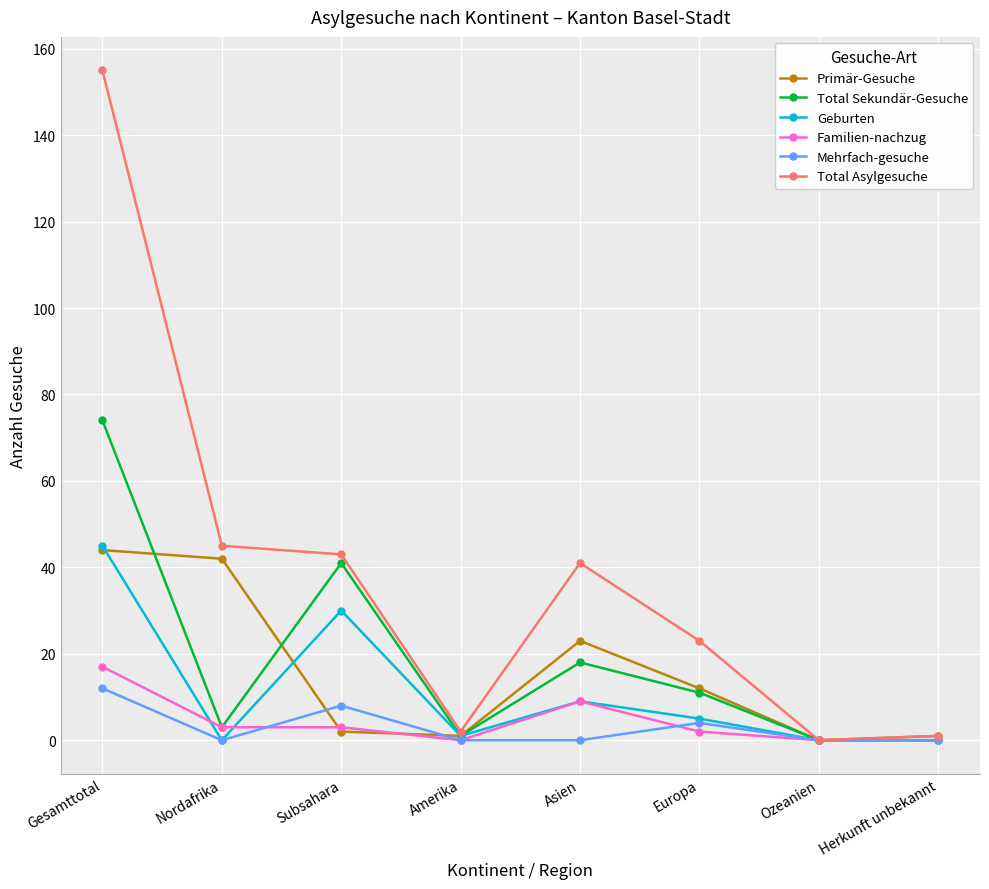

Which series has the largest total across all categories?

Total Asylgesuche